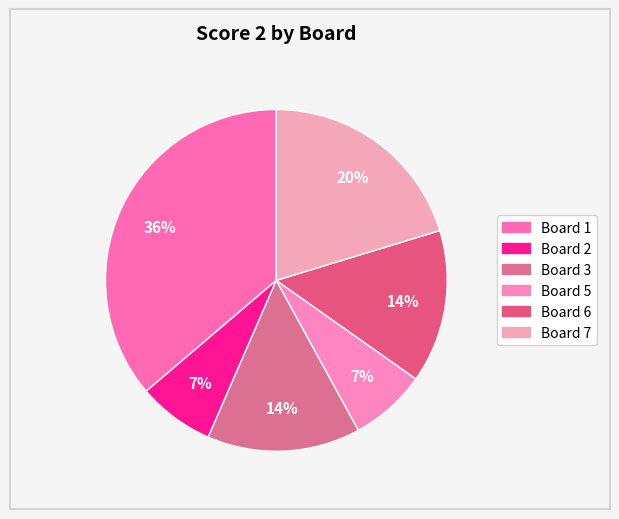

Count the number of slices in the pie.

6